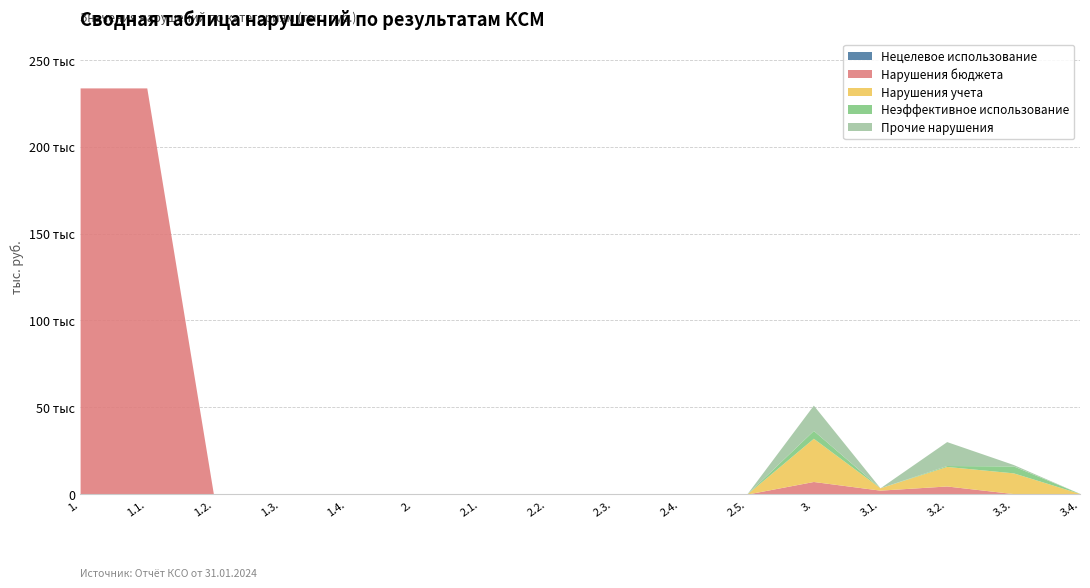

What are all the series names shown in the legend?

Нецелевое использование, Нарушения бюджета, Нарушения учета, Неэффективное использование, Прочие нарушения